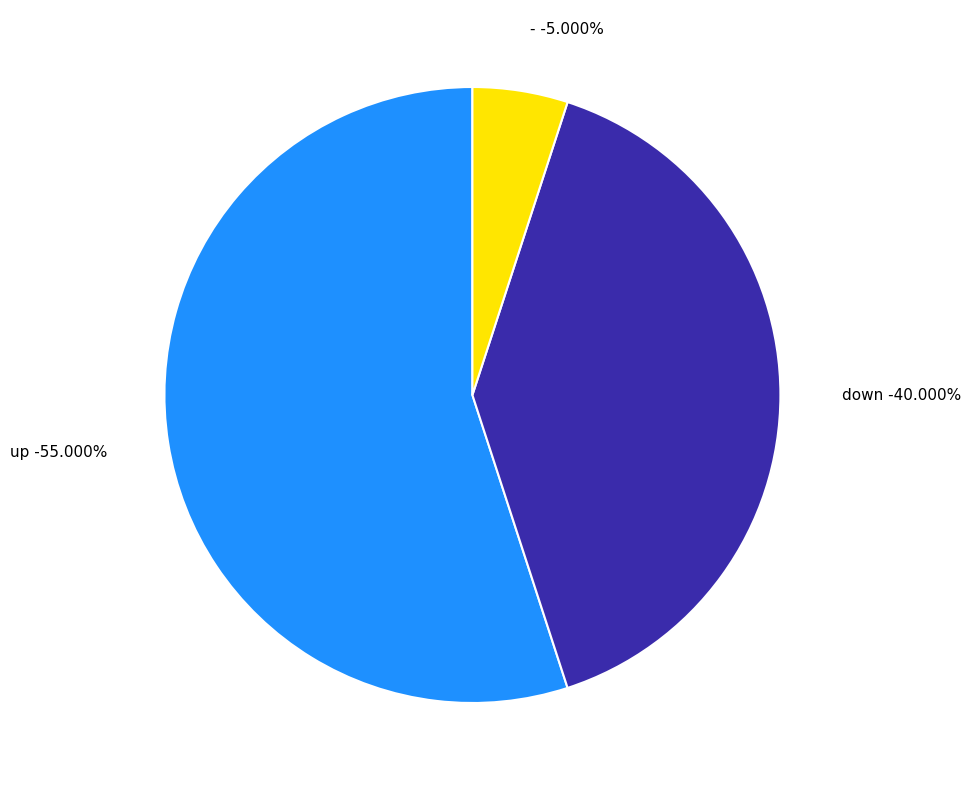

To the nearest percent, what portion does down represent?

40%